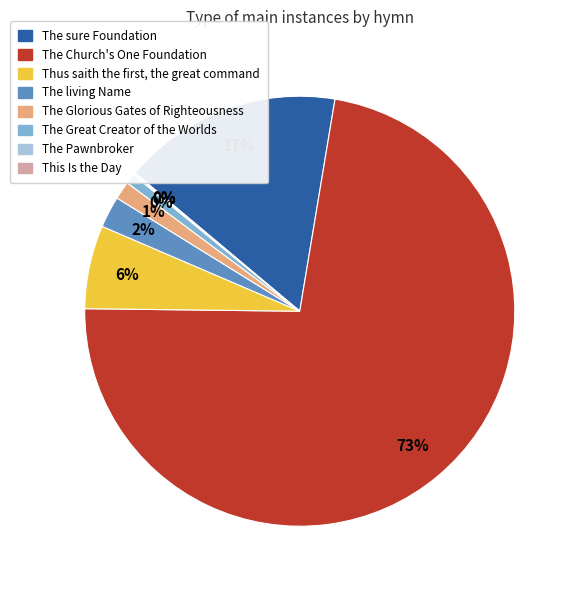

How many segments does this pie chart have?

8